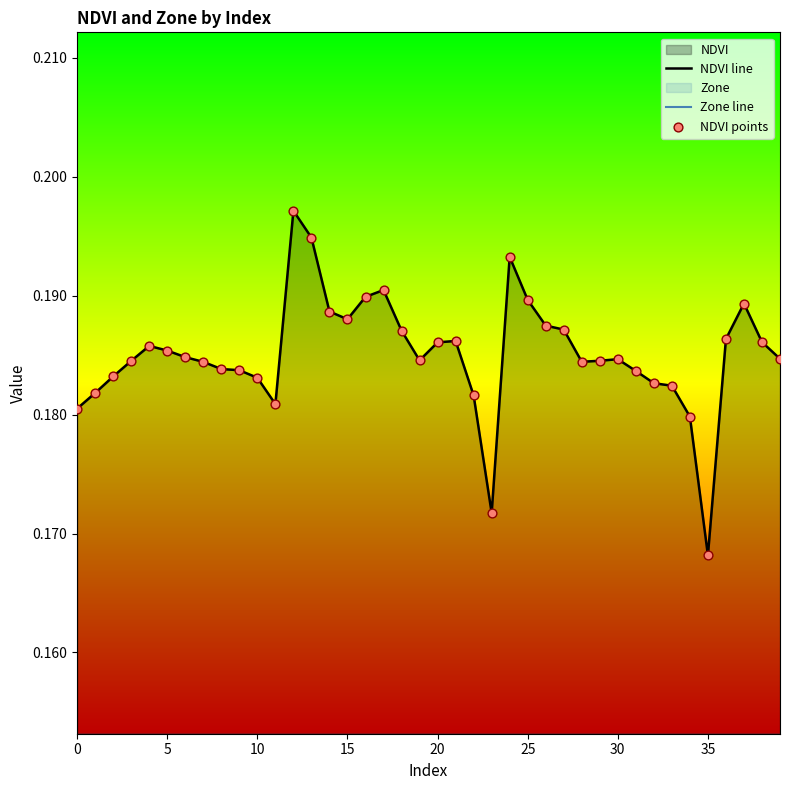

Which series has the largest Y range (max minus min)?

NDVI line